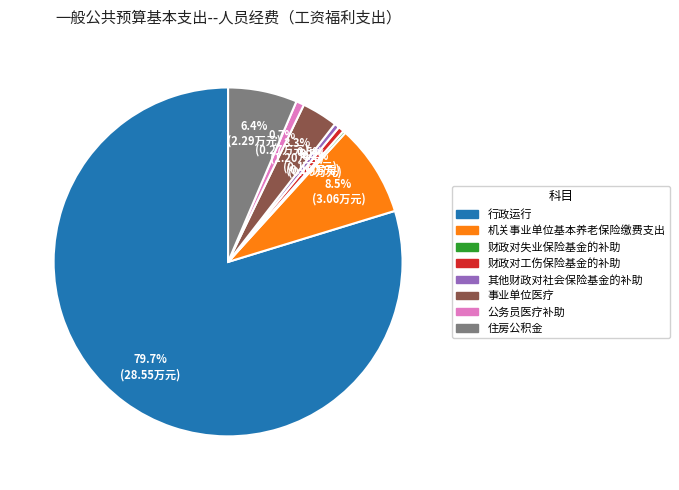

What is the largest slice in the pie chart?

行政运行